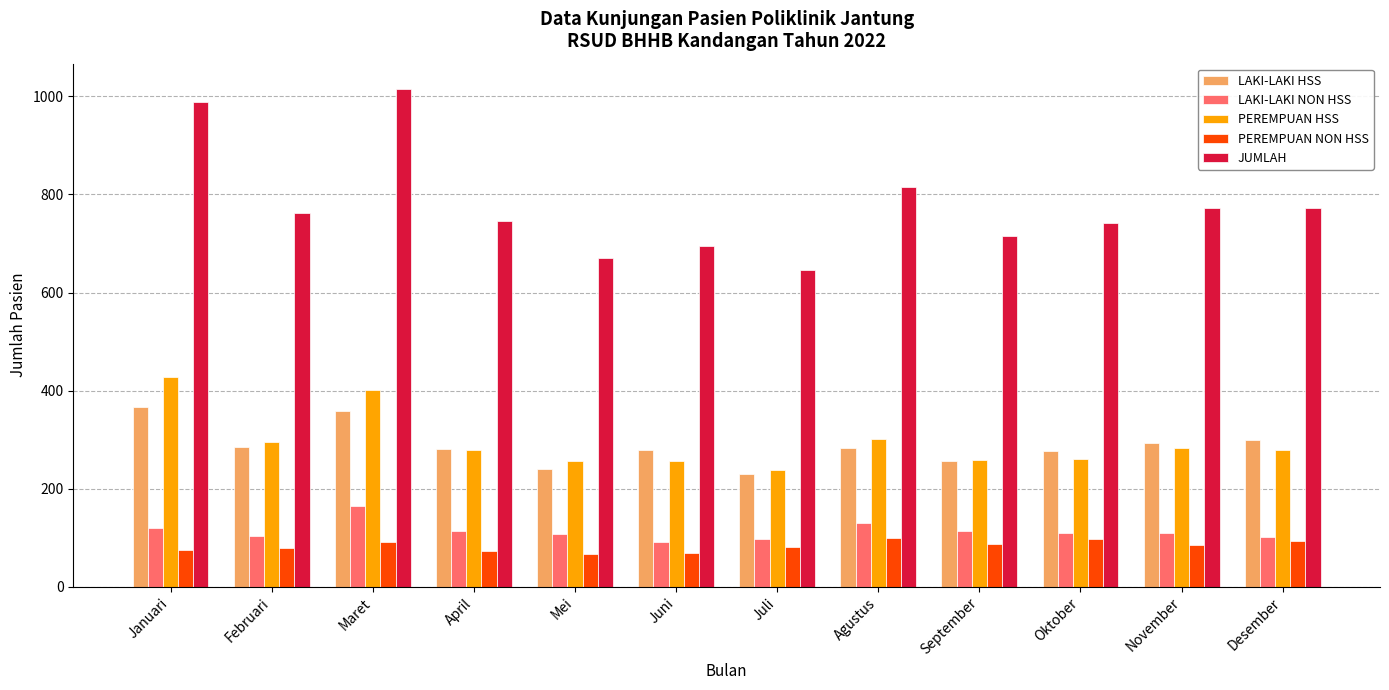

What is the difference between the maximum and second lowest values in the LAKI-LAKI NON HSS series?

68